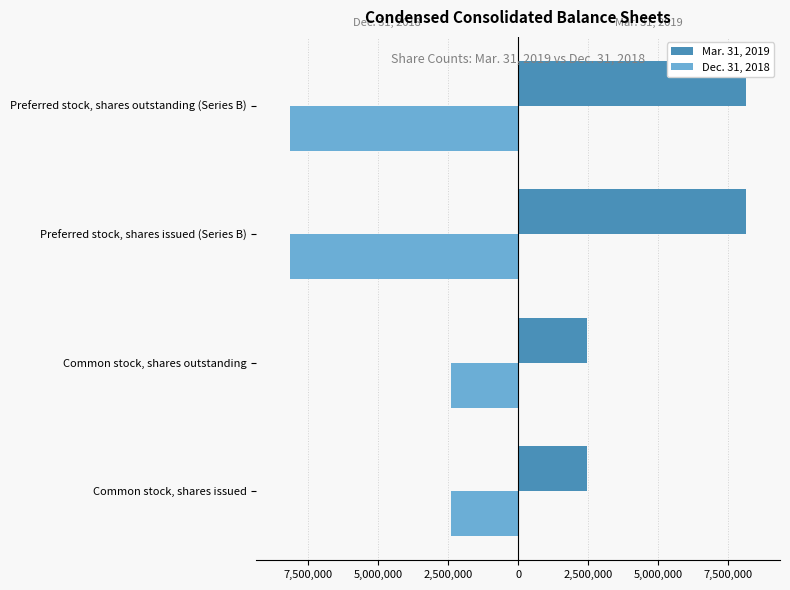

What is the difference between the maximum and minimum values in the Dec. 31, 2018 series?

5728459